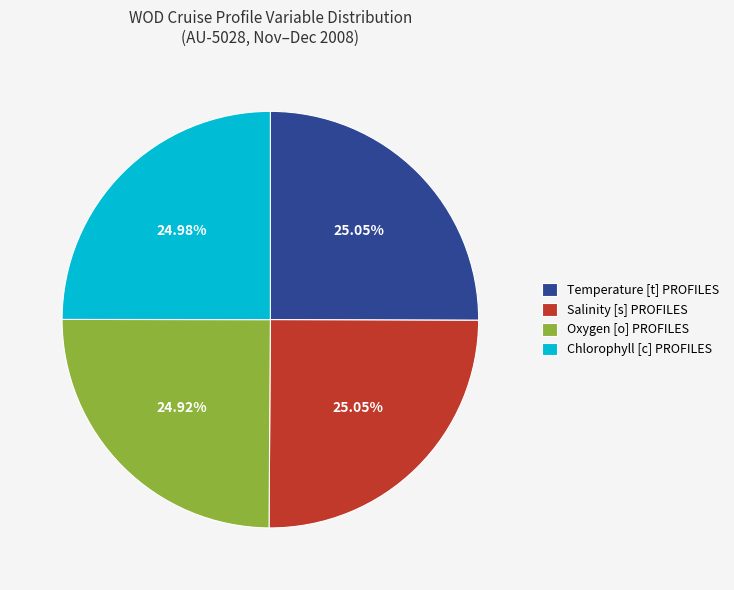

What is the ratio of the value at Temperature [t] PROFILES to the value at Oxygen [o] PROFILES?

1.0